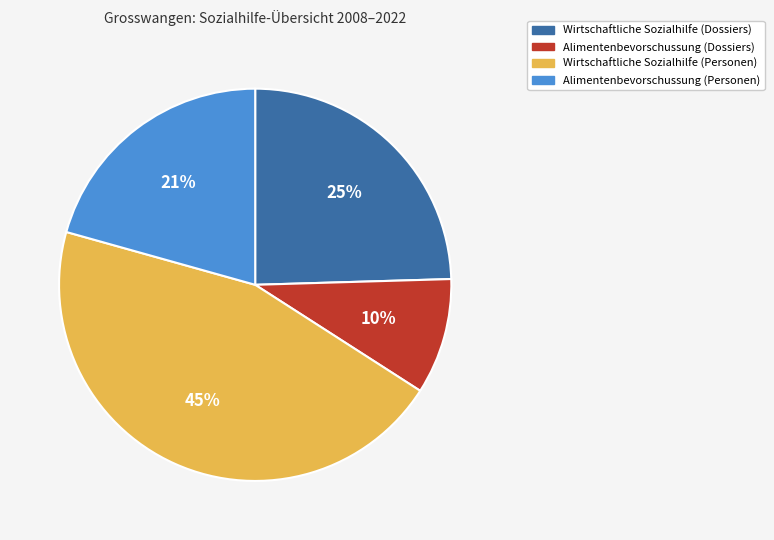

Approximately how many times larger is the value at Wirtschaftliche Sozialhilfe (Dossiers) compared to Alimentenbevorschussung (Personen)?

1.2